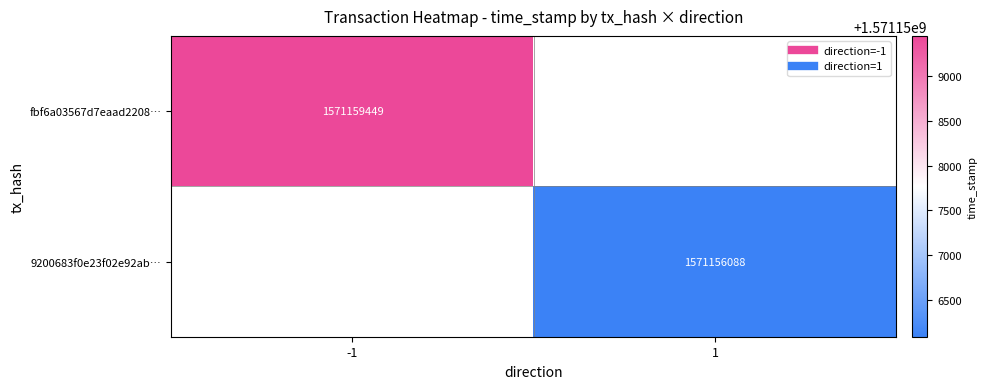

Is it true that fbf6a03567d7eaad2208… equals 1571159449.0 at -1?

True